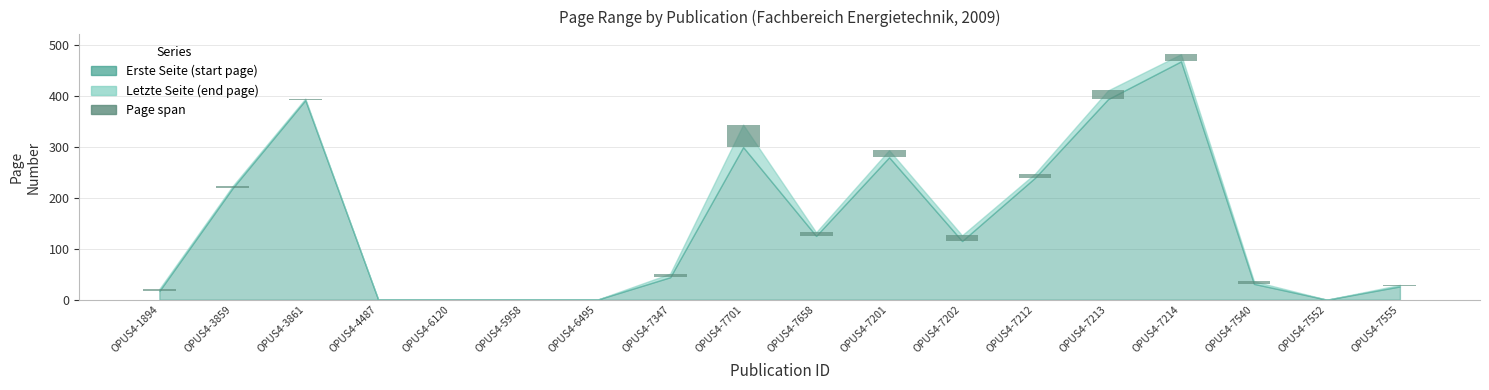

Reading left to right, what are all the values shown in this chart?

4	4	3	0	0	0	0	7	44	7	14	11	8	17	14	5	0	3